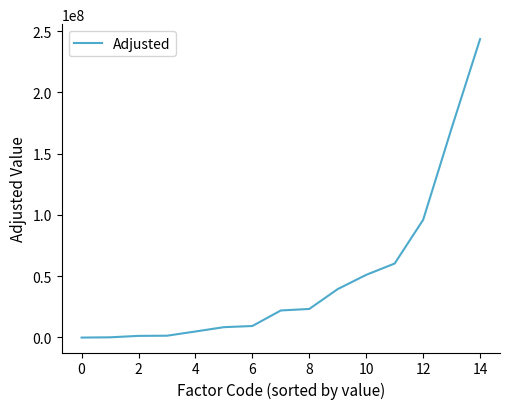

What is the maximum value shown in the chart?

243450493